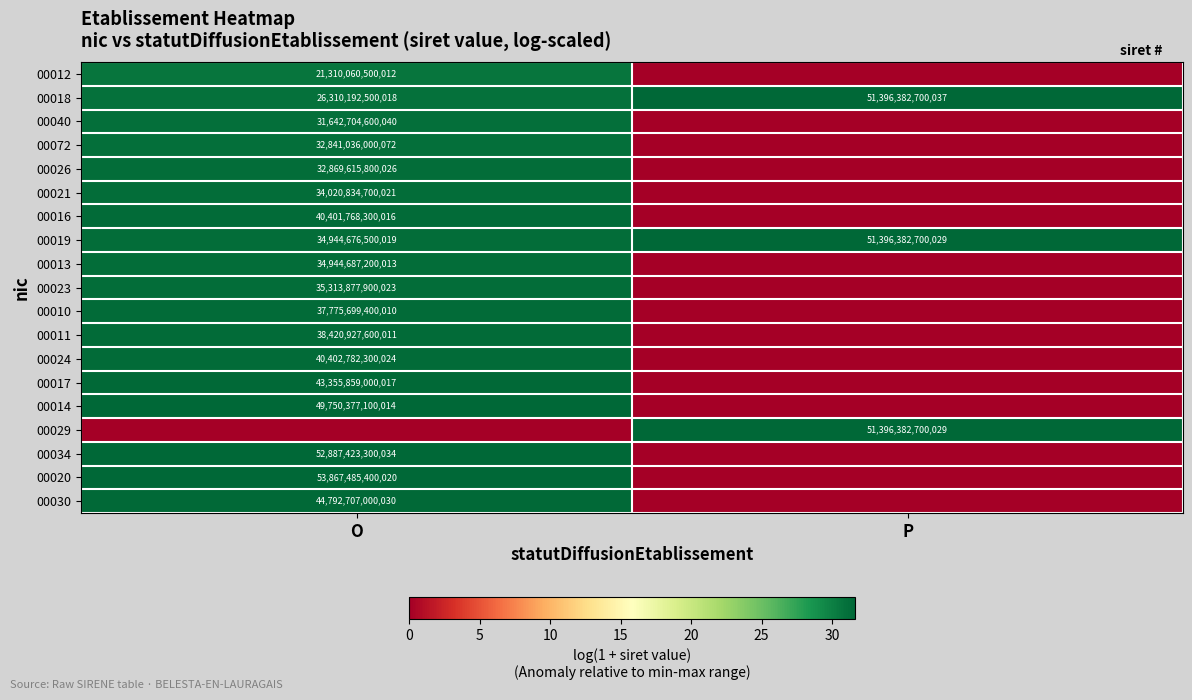

Is the value of 00030 at O greater than the value of 00016 at O?

Yes